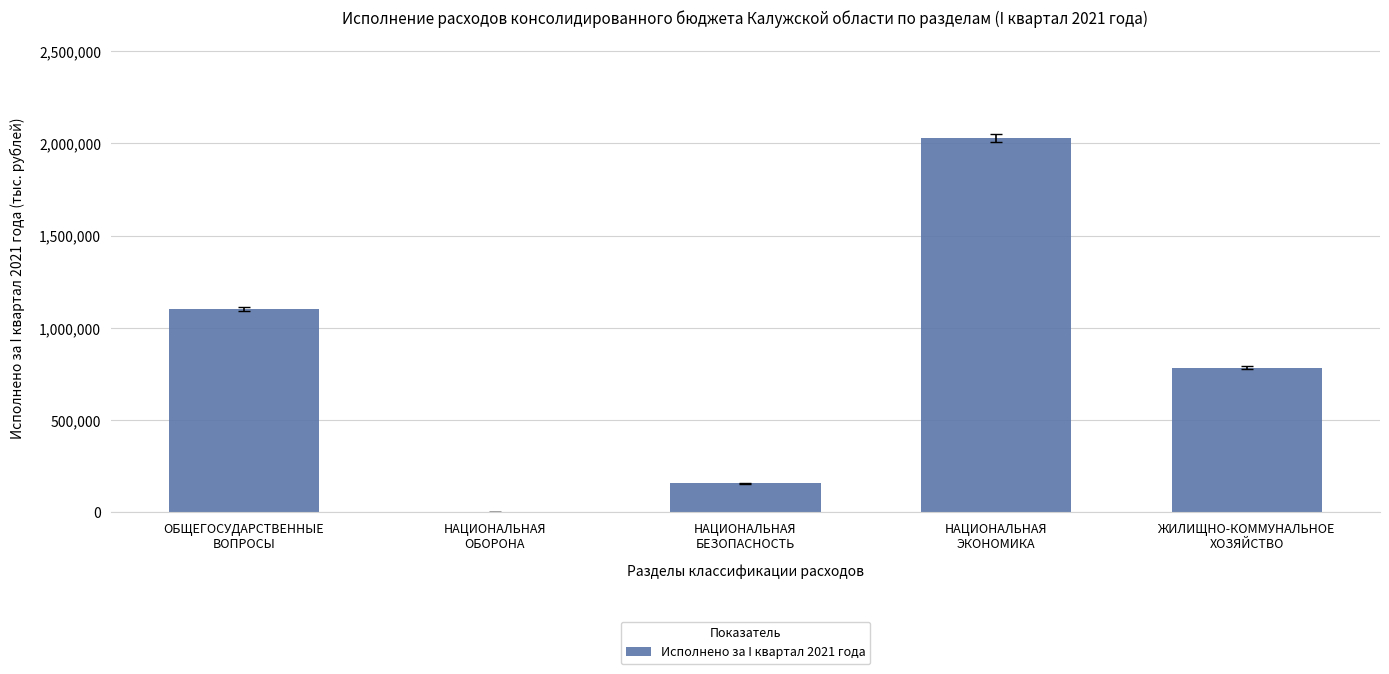

Reading left to right, list all the values displayed in this chart.

ОБЩЕГОСУДАРСТВЕННЫЕ
ВОПРОСЫ=1100651.5	НАЦИОНАЛЬНАЯ
ОБОРОНА=4596.8	НАЦИОНАЛЬНАЯ
БЕЗОПАСНОСТЬ=158175.4	НАЦИОНАЛЬНАЯ
ЭКОНОМИКА=2030048.7	ЖИЛИЩНО-КОММУНАЛЬНОЕ
ХОЗЯЙСТВО=784838.4